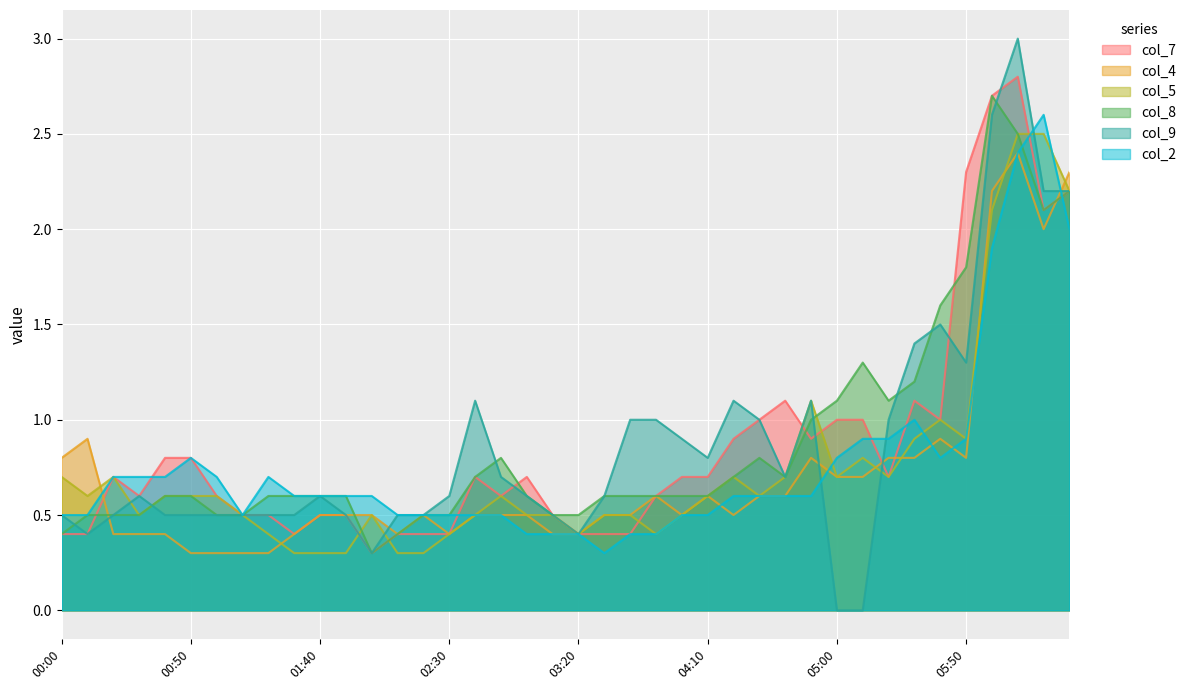

True or false: col_5 has a value of 0.2 at 00:50.

False